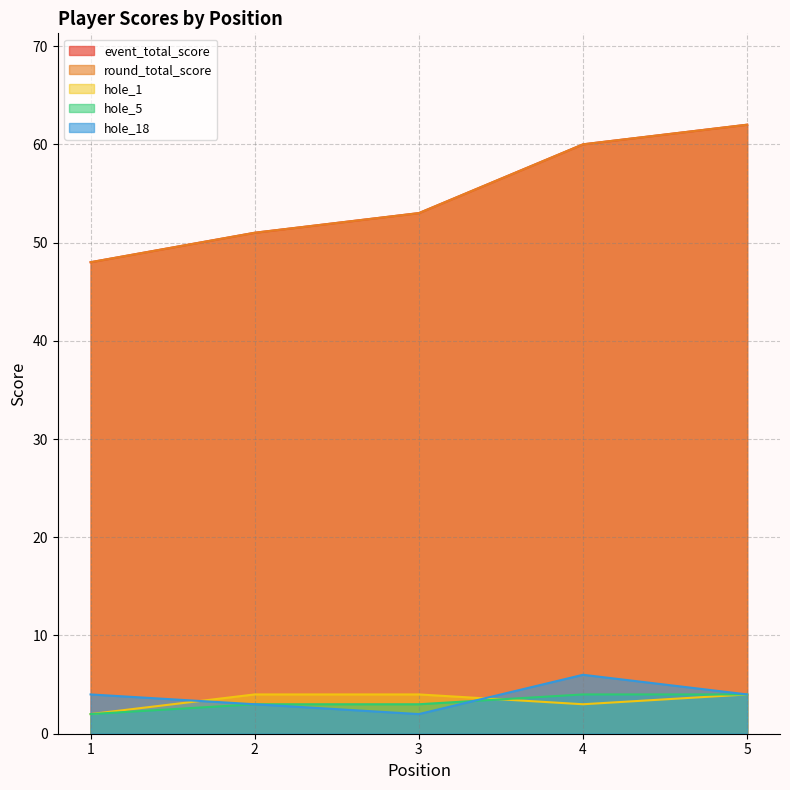

Rank the series by their maximum value, from highest to lowest.

event_total_score, round_total_score, hole_18, hole_1, hole_5